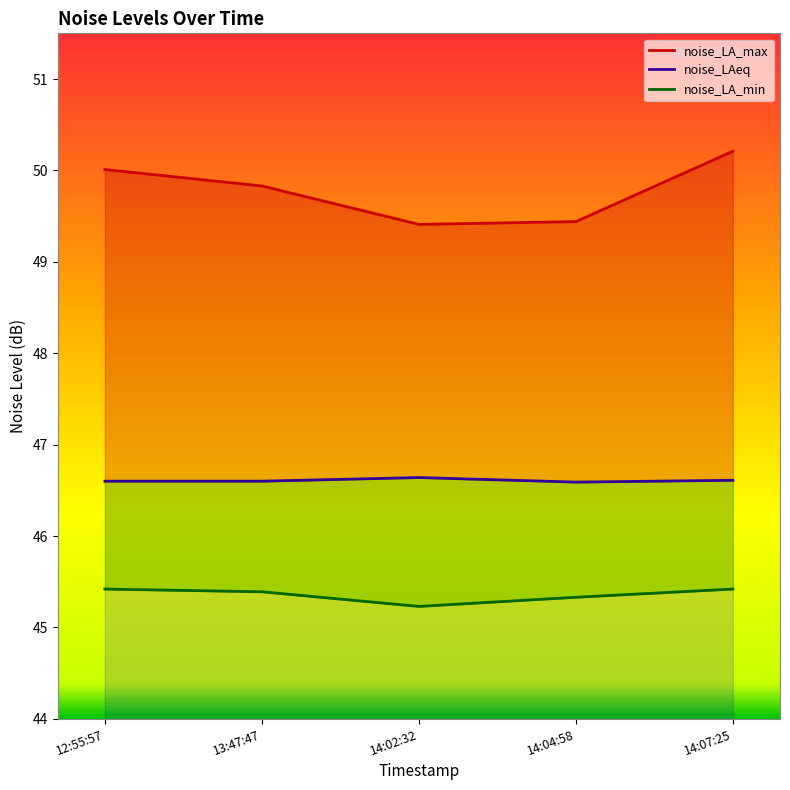

What is the average value of the noise_LAeq series?

46.6